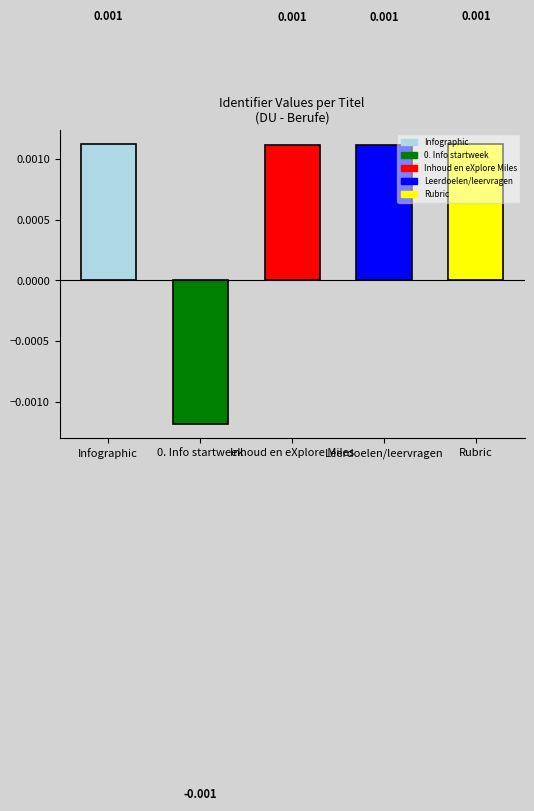

What is the label of the 3rd bar from the right?

Inhoud en eXplore Miles